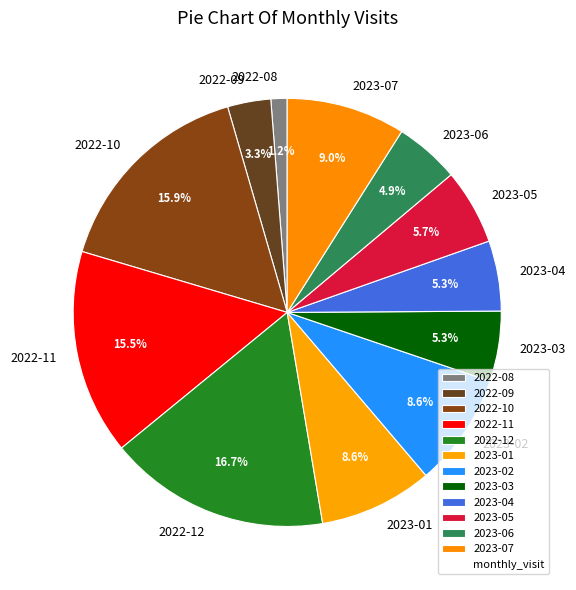

Is it true that 2022-10 is 16% of the pie?

True